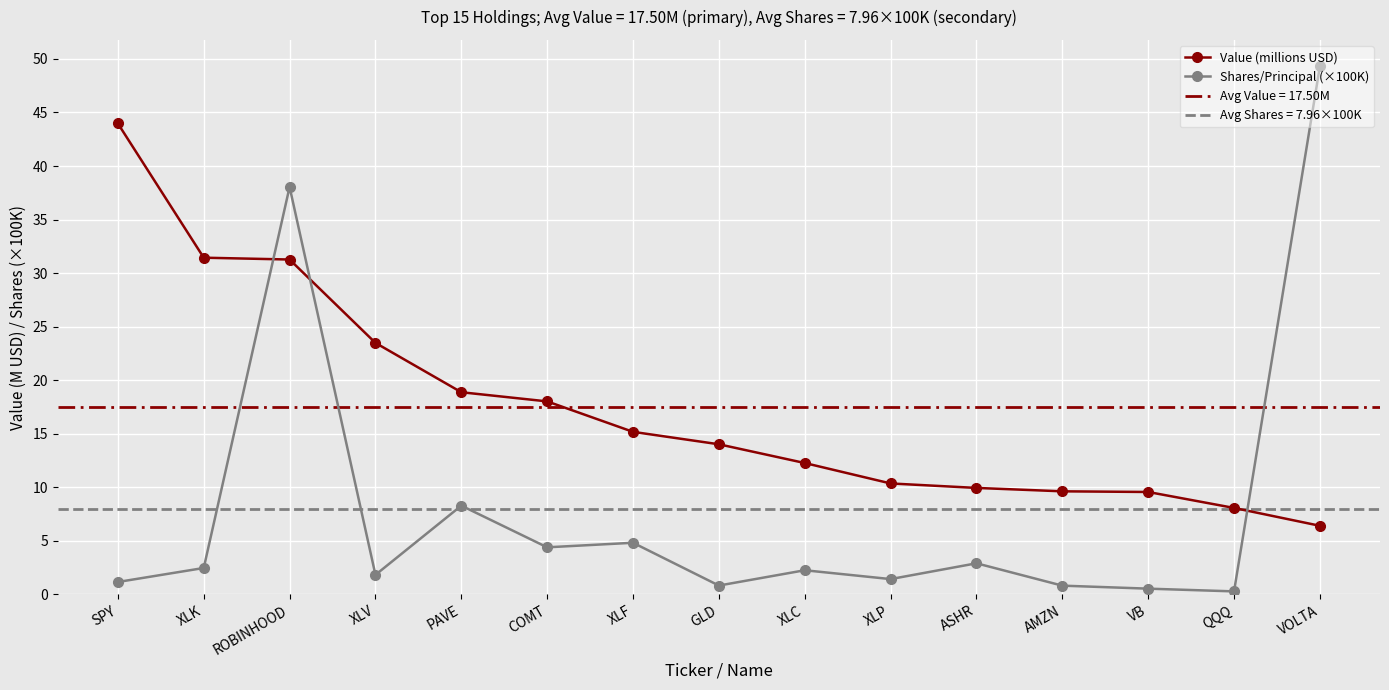

At how many categories does at least one series exceed 35?

3